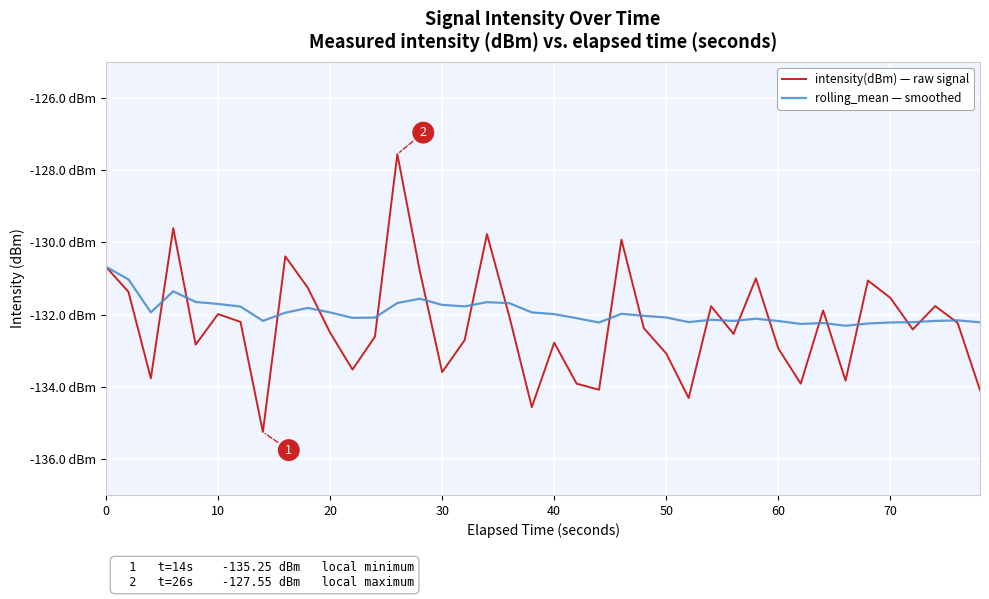

Which series ends up on top after the final intersection of intensity(dBm) — raw signal and rolling_mean — smoothed?

rolling_mean — smoothed